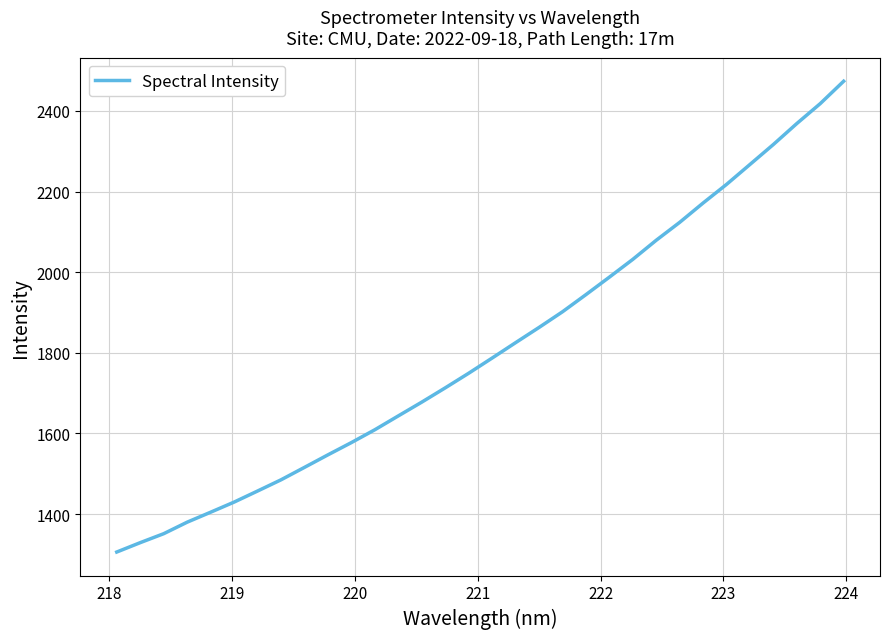

What is the greatest value displayed?

2473.8